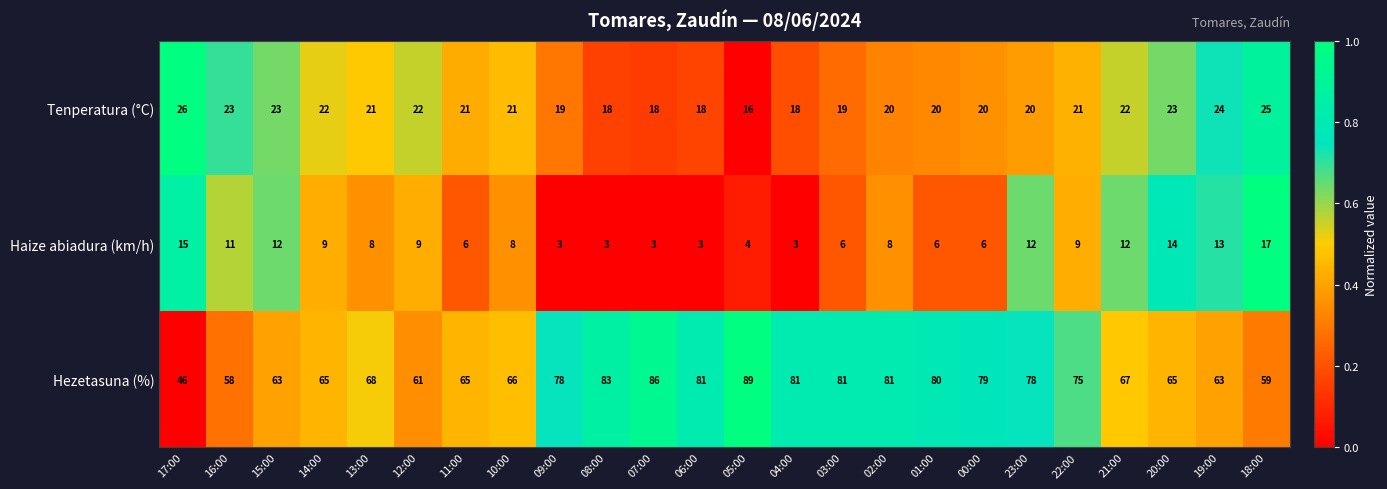

How many Tenperatura (°C) values are between 19 and 23?

16